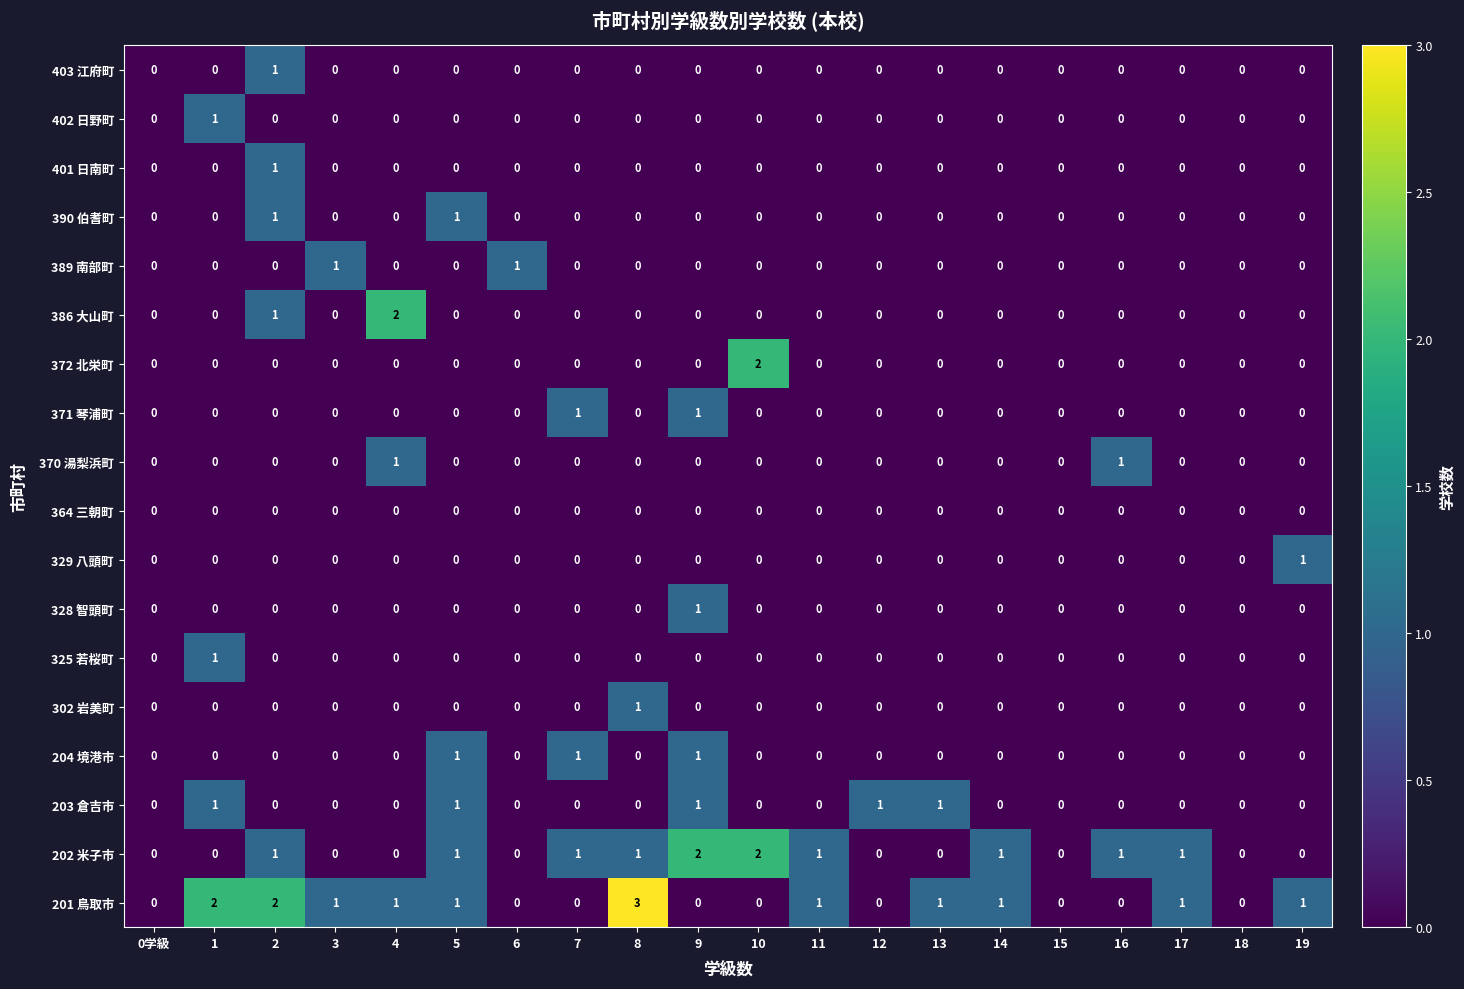

What is the maximum value shown in the chart?

3